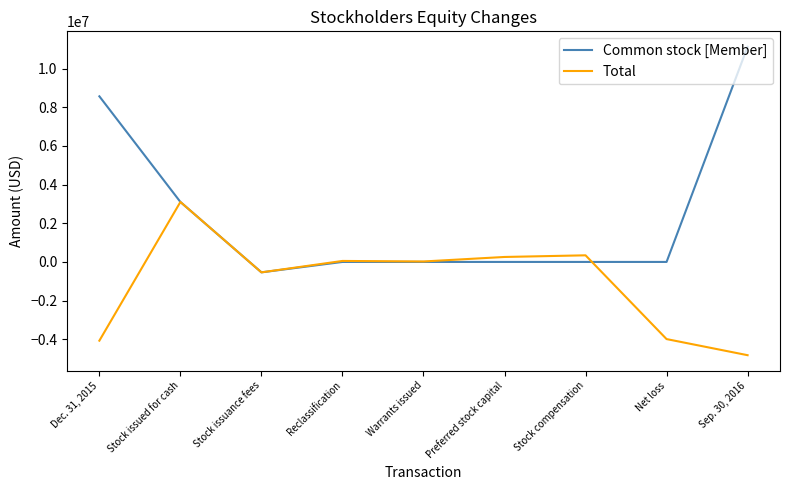

True or false: Common stock [Member] has a value of 3102032 at Stock issued for cash.

True